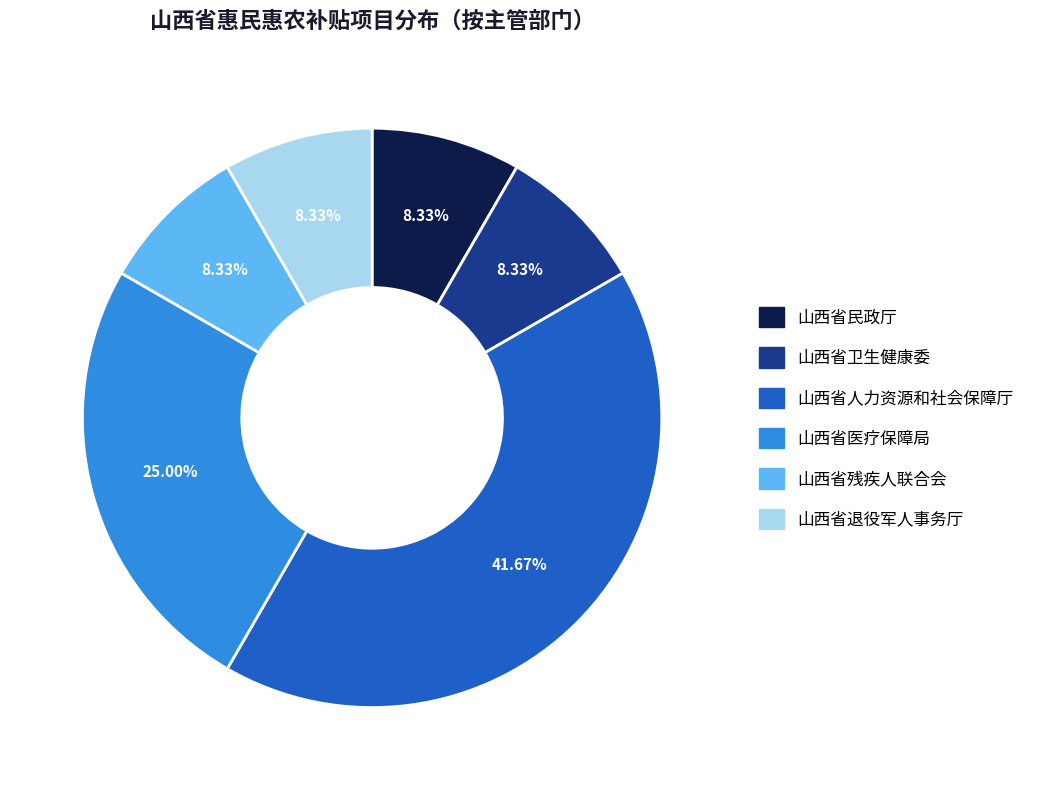

Combined, do 山西省残疾人联合会 and 山西省卫生健康委 account for over 50%?

No